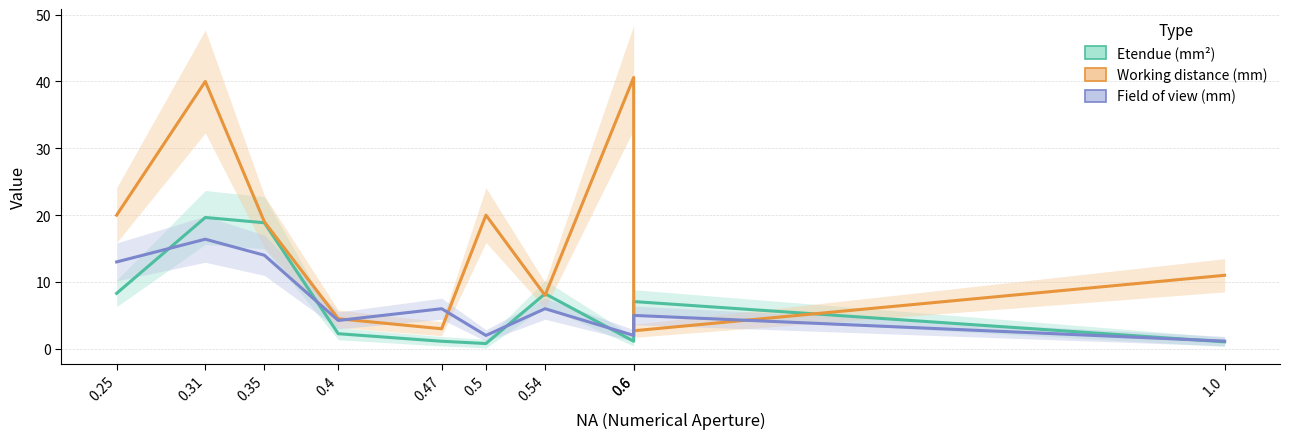

Is it true that Etendue (mm2) equals 32.8 at 0.35?

False